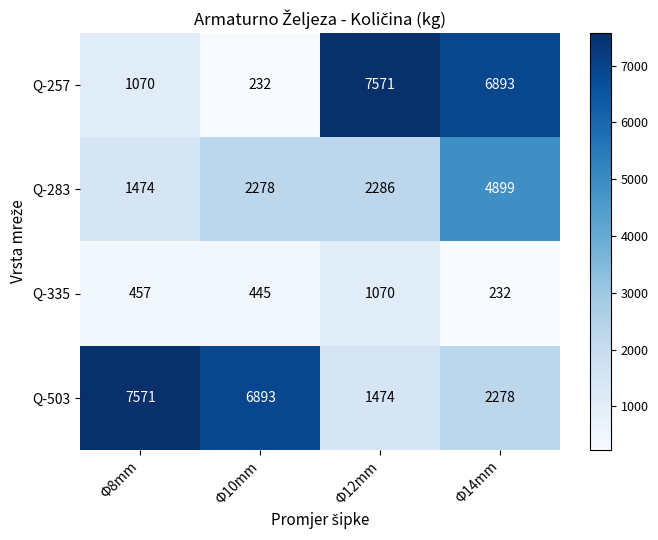

Which category has the highest value in the Q-283 series?

Φ14mm